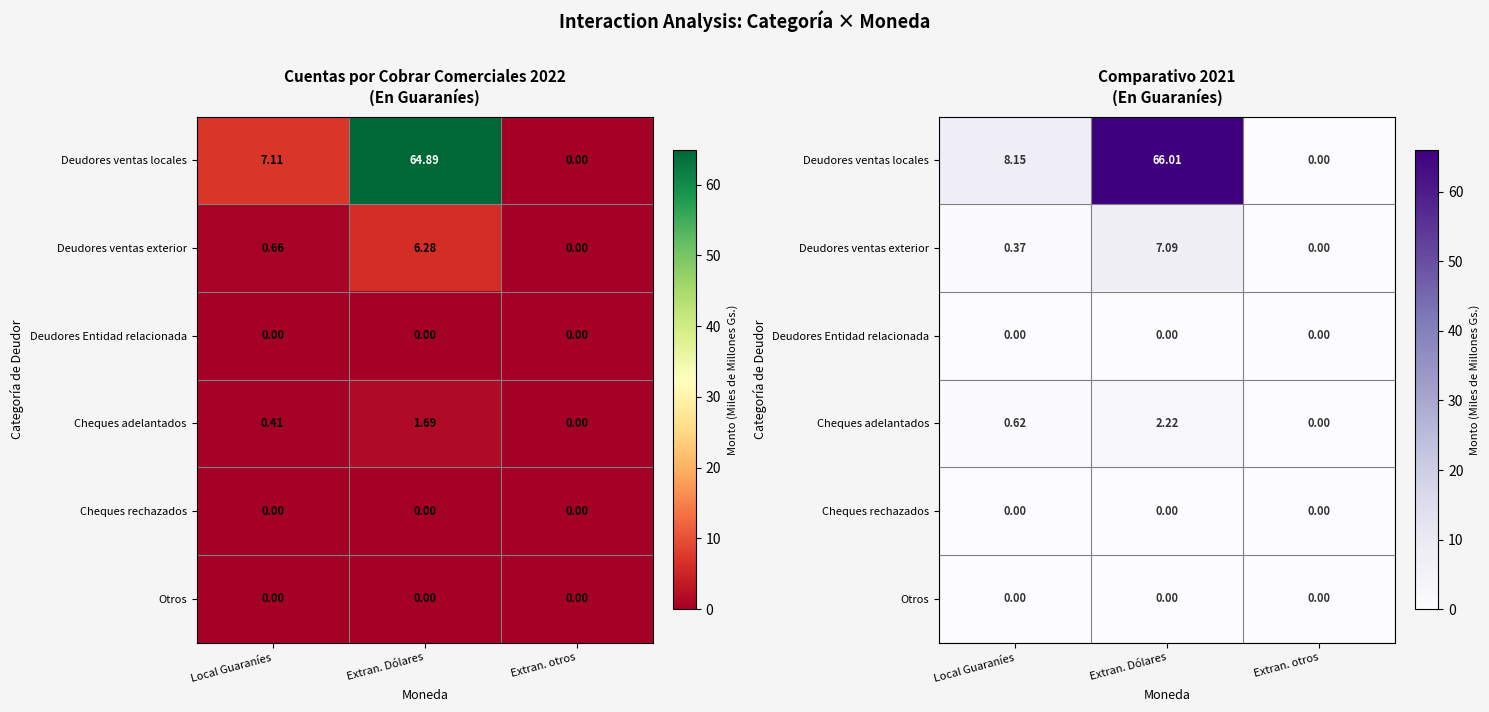

List the labels in order of Otros value, smallest first.

Local Guaraníes, Extran. Dólares, Extran. otros